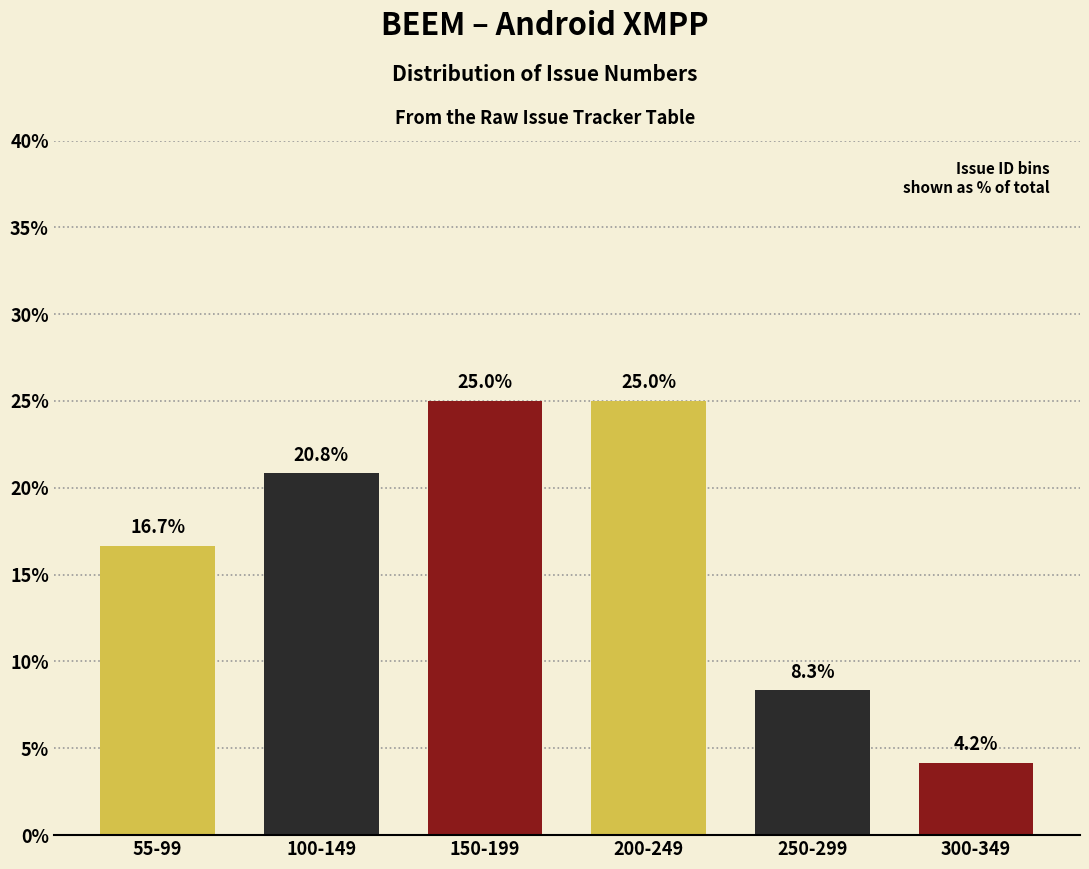

Reading left to right, transcribe all the data shown in this chart.

16.7	20.8	25.0	25.0	8.3	4.2